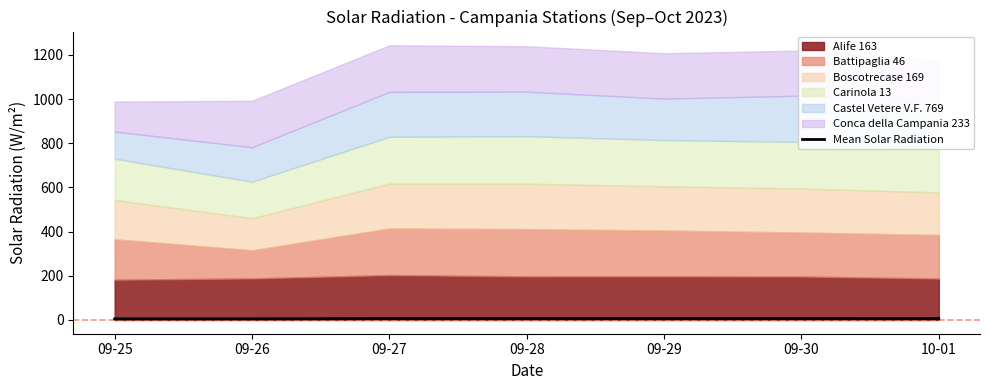

List the labels in order of value, largest first.

09-27, 09-28, 09-30, 09-29, 10-01, 09-26, 09-25